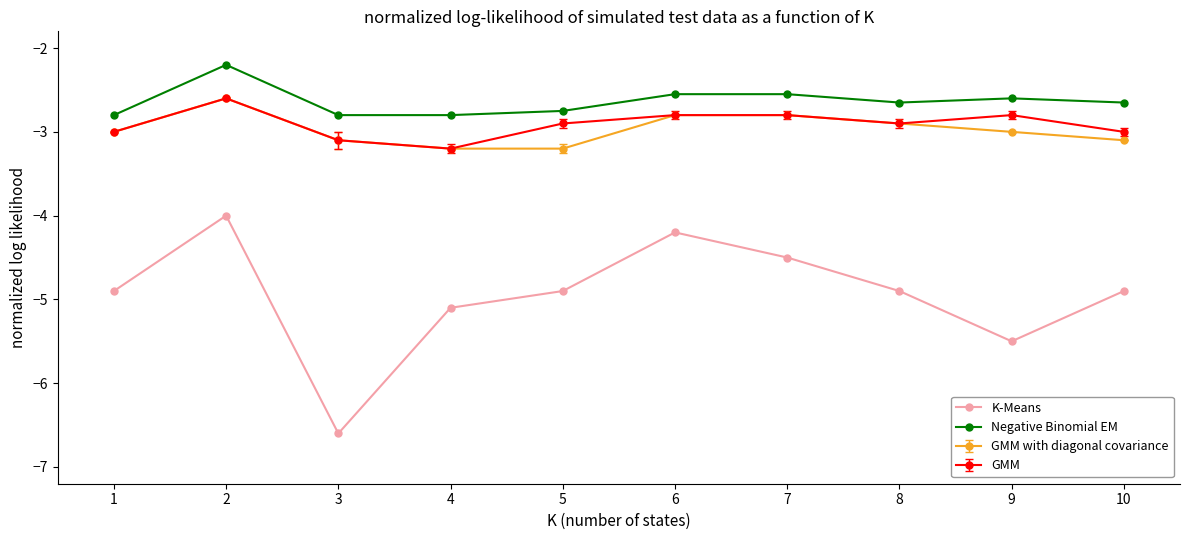

Where is the first local minimum for K-Means?

3